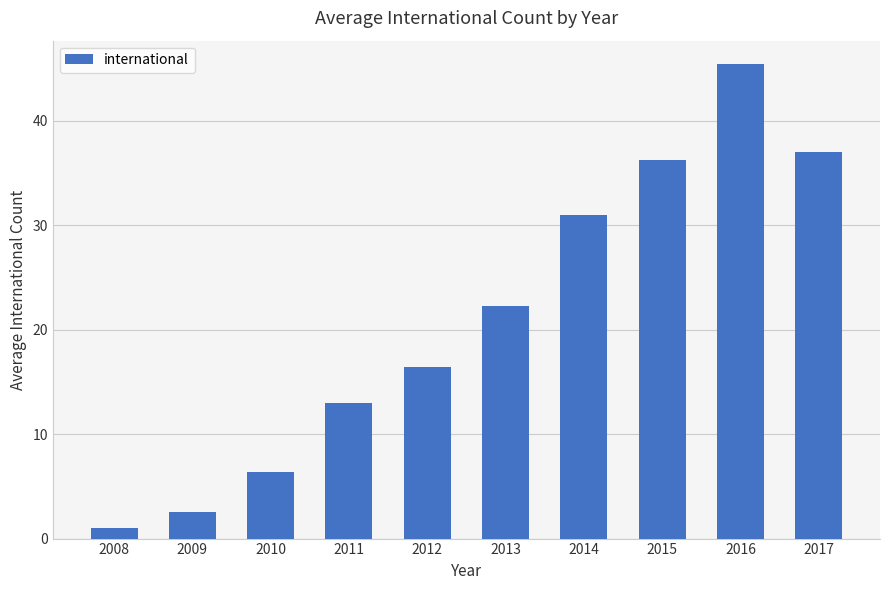

Which has a higher value, 2014 or 2012?

2014